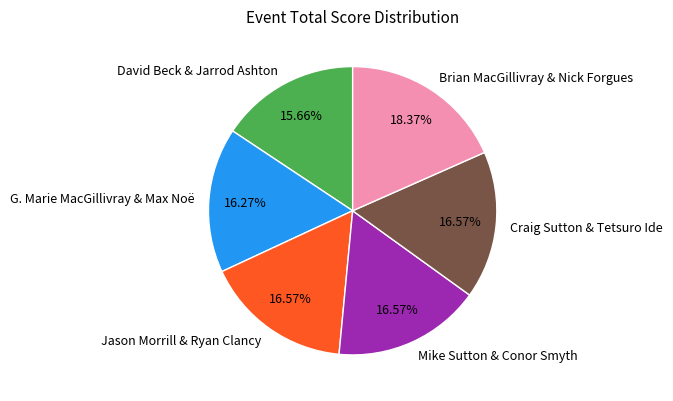

What is the smallest slice in the pie chart?

David Beck & Jarrod Ashton